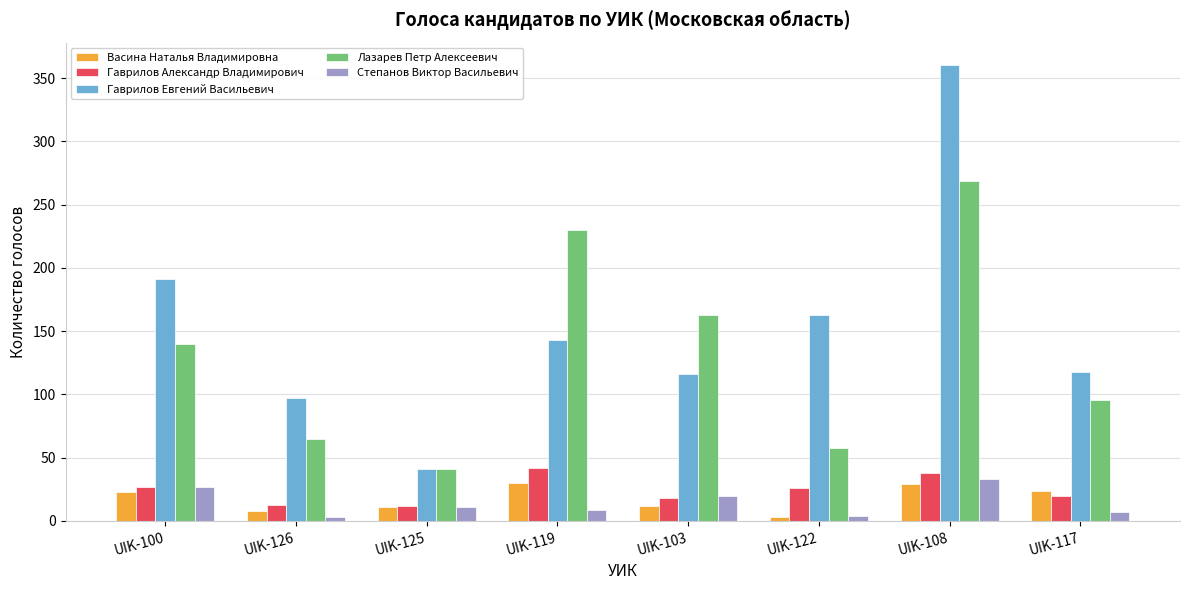

What is the sum of all Гаврилов Евгений Васильевич values?

1229